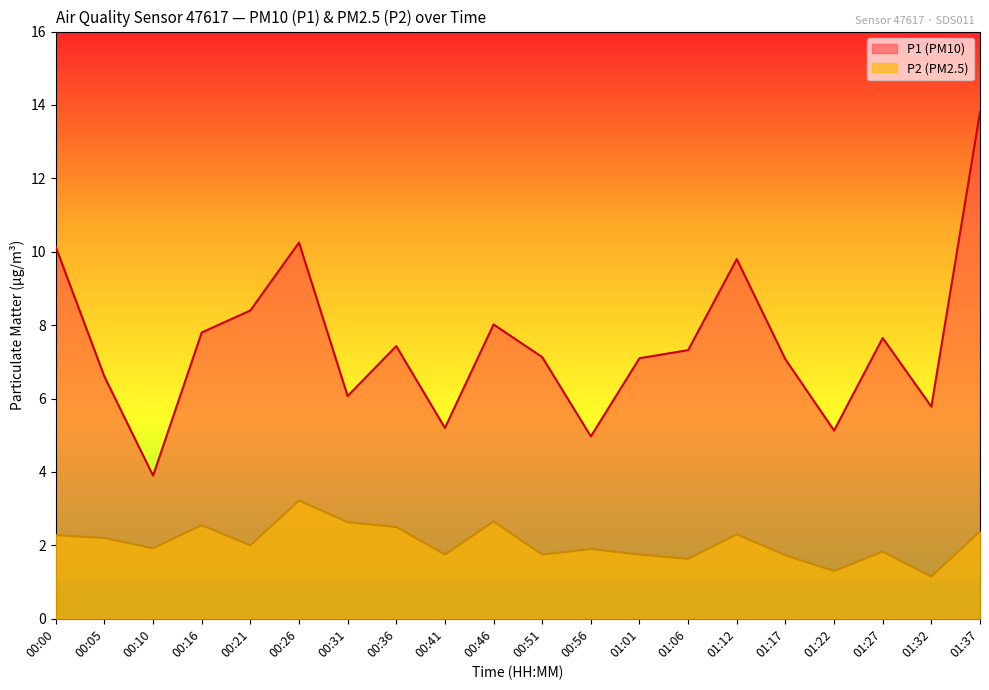

Reading left to right, transcribe all the data shown in this chart.

P1: 00:00=10.1	00:05=6.6	00:10=3.9	00:16=7.8	00:21=8.4	00:26=10.2	00:31=6.1	00:36=7.4	00:41=5.2	00:46=8.0	00:51=7.1	00:56=5.0	01:01=7.1	01:06=7.3	01:12=9.8	01:17=7.1	01:22=5.1	01:27=7.7	01:32=5.8	01:37=13.8
P2: 00:00=2.3	00:05=2.2	00:10=1.9	00:16=2.5	00:21=2.0	00:26=3.2	00:31=2.6	00:36=2.5	00:41=1.8	00:46=2.6	00:51=1.8	00:56=1.9	01:01=1.8	01:06=1.6	01:12=2.3	01:17=1.7	01:22=1.3	01:27=1.8	01:32=1.1	01:37=2.4